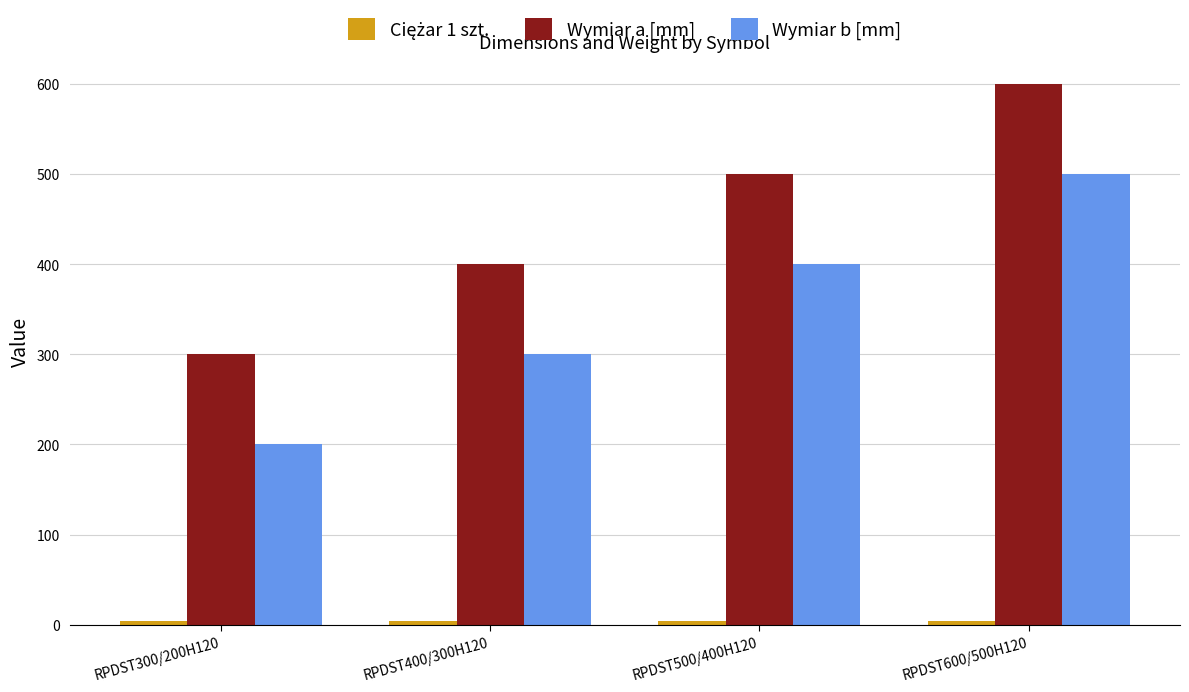

Which series has the largest total across all categories?

Wymiar a [mm]